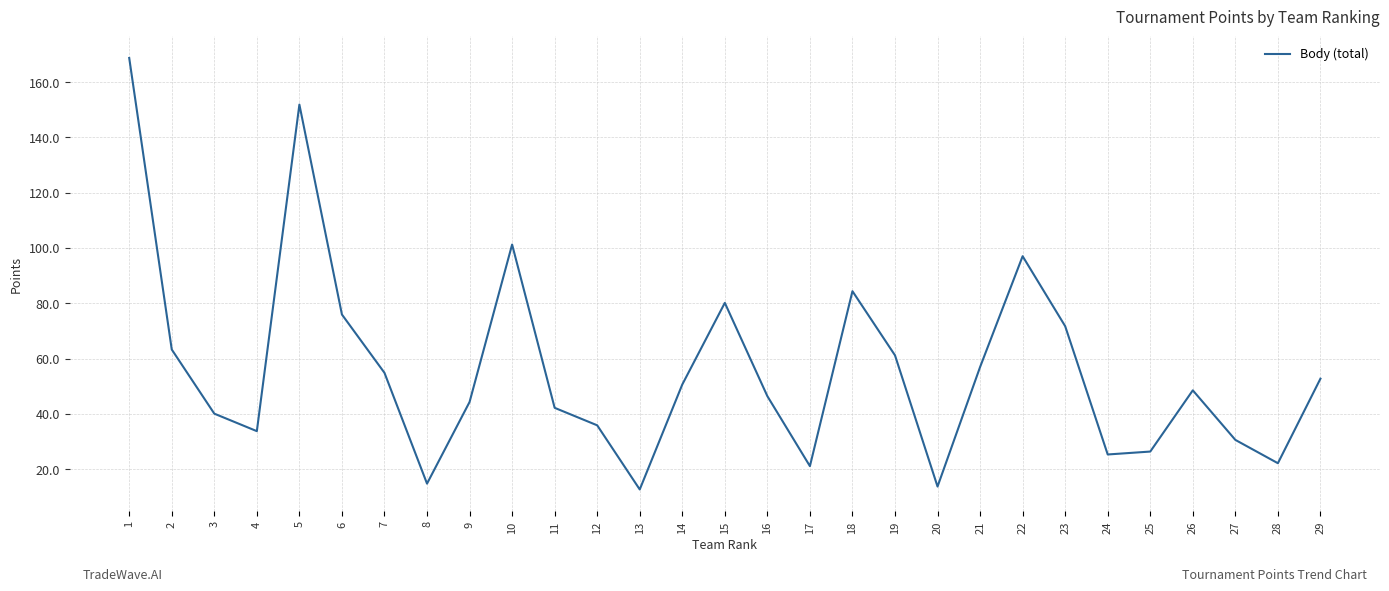

True or false: the data has more than 2 interior local peaks.

True